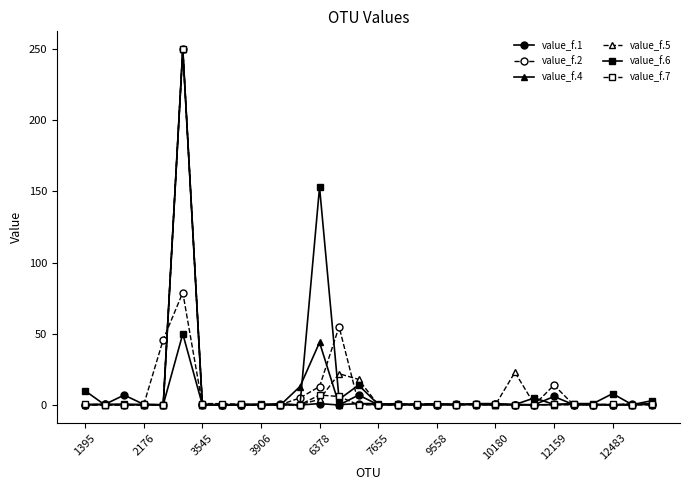

True or false: value_f.5 has more than 0 points higher than both neighbors.

True